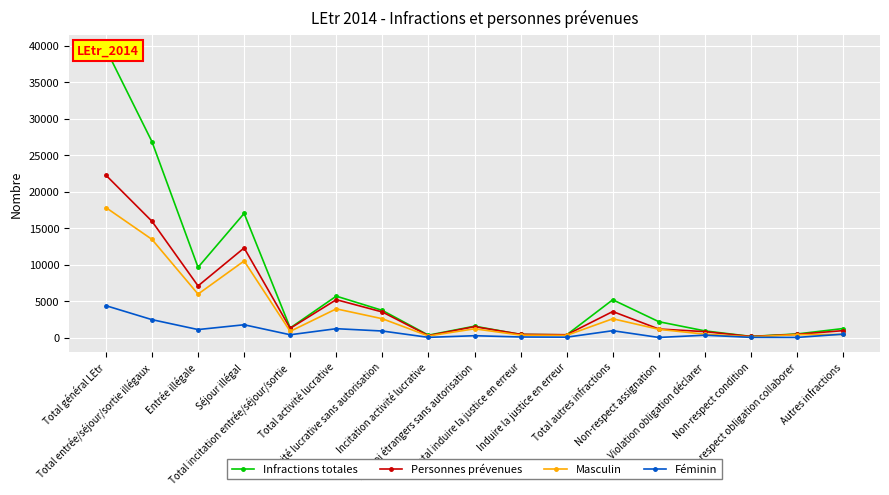

True or false: Infractions totales and Personnes prévenues intersect in this chart.

True